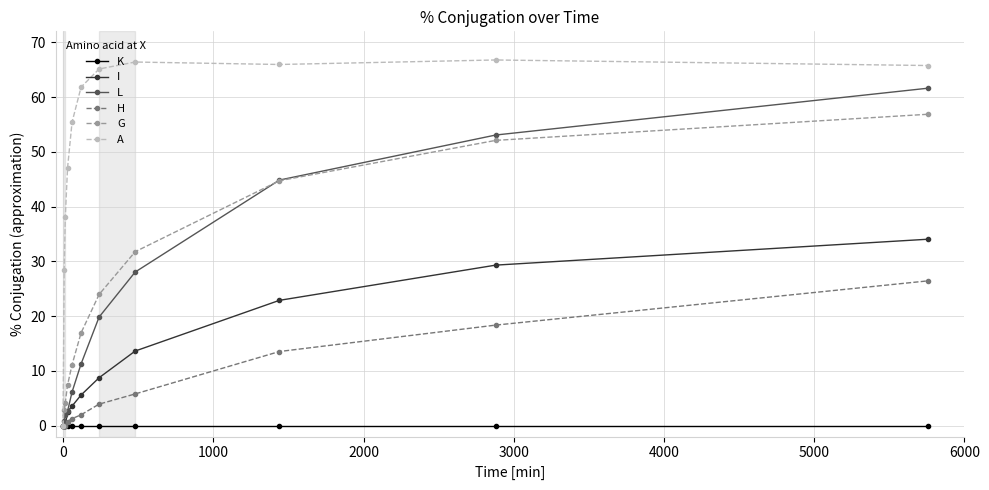

True or false: G has more than 2 interior local peaks.

False